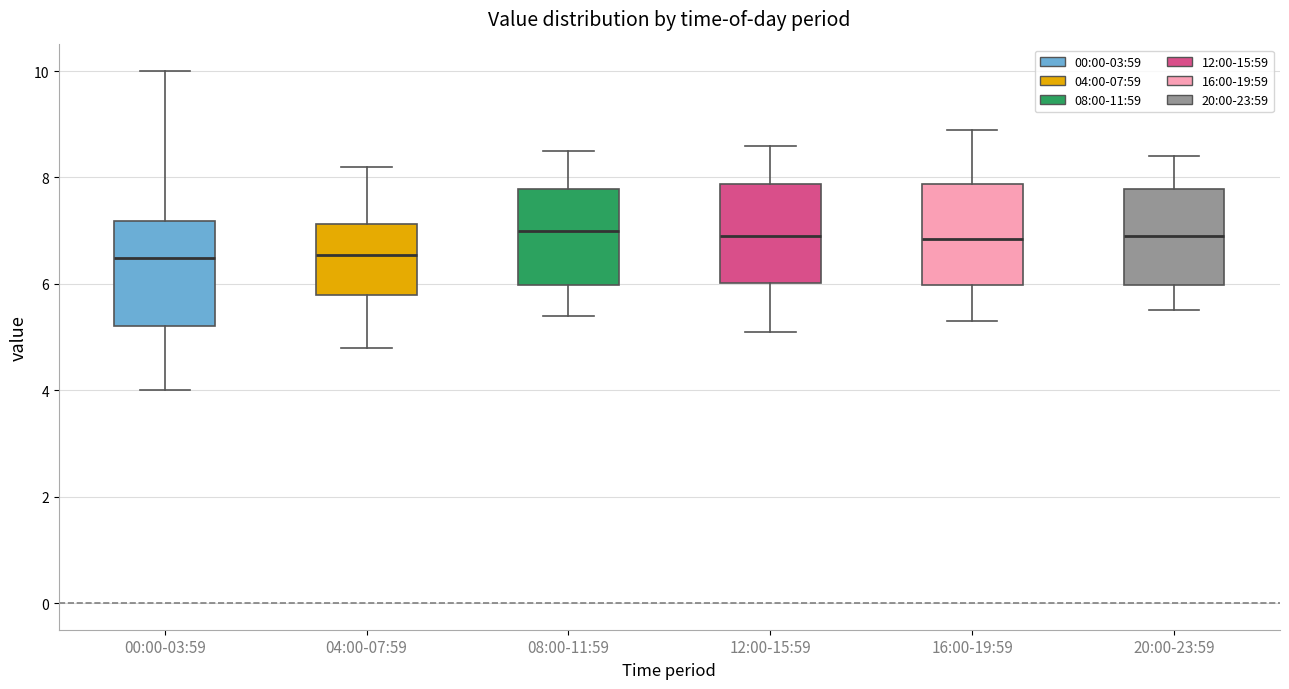

Where does the upper whisker of the box for 00:00-03:59 end on the y-axis? The values are not printed on the chart, so give them approximately, as read against the axis.

10.0